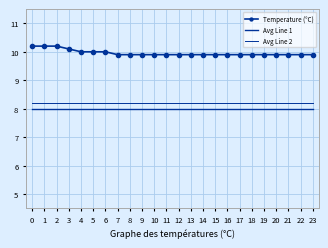

Between 3 and 21, which is larger?

3